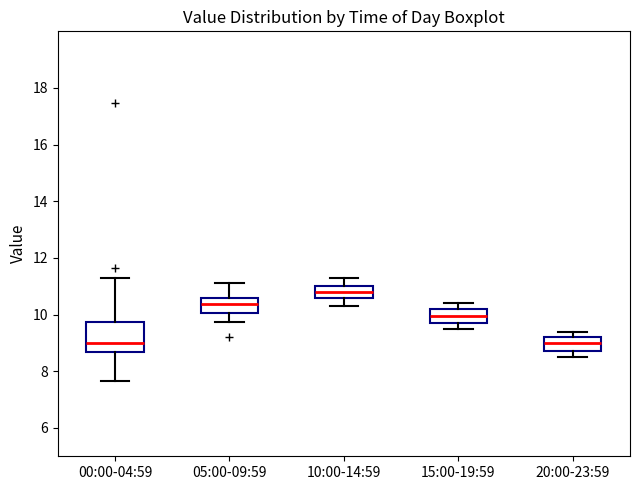

Reading left to right, transcribe this box plot: for each box, give where its median line is, the range the box spans, and where its two whiskers end, as read against the y-axis. The values are not printed on the chart, so give them approximately, as read against the axis.

00:00-04:59: median 9.0, box 8.6 to 9.8, whiskers 7.6 to 11.4
05:00-09:59: median 10.4, box 10.0 to 10.6, whiskers 9.8 to 11.2
10:00-14:59: median 10.8, box 10.6 to 11.0, whiskers 10.4 to 11.4
15:00-19:59: median 10.0, box 9.8 to 10.2, whiskers 9.6 to 10.4
20:00-23:59: median 9.0, box 8.8 to 9.2, whiskers 8.6 to 9.4